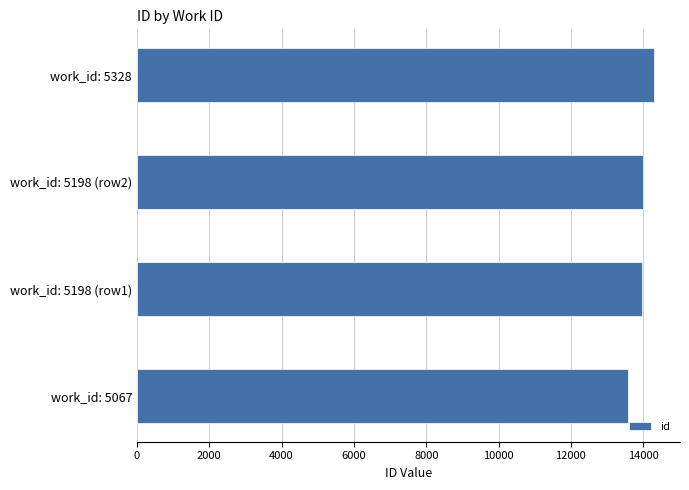

Does the chart contain any negative values?

No